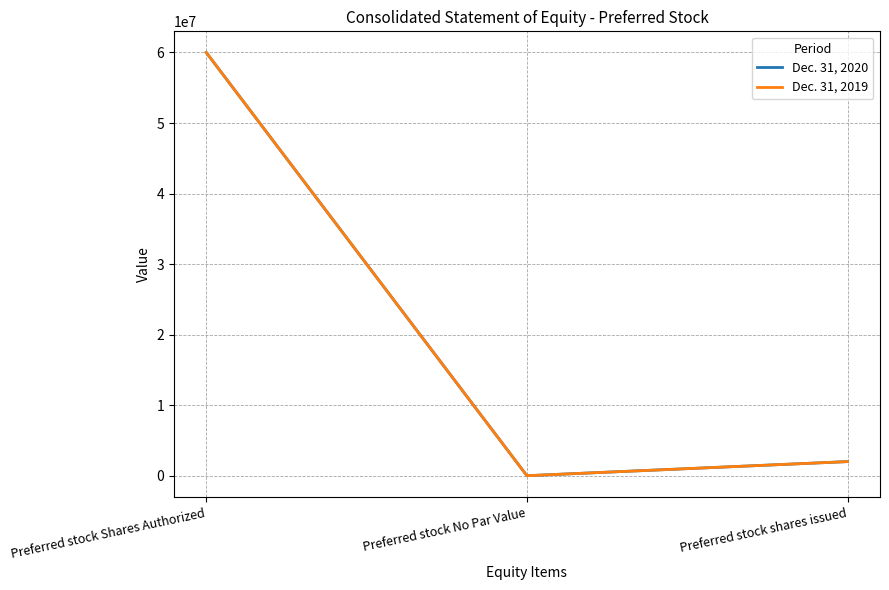

What is the difference between the maximum and minimum values in the Dec. 31, 2020 series?

60000000